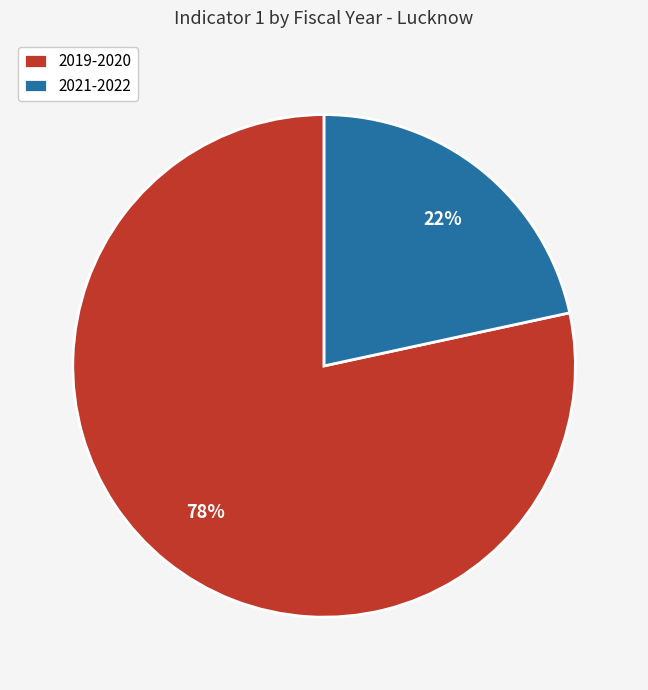

Which slice is the smallest?

2021-2022